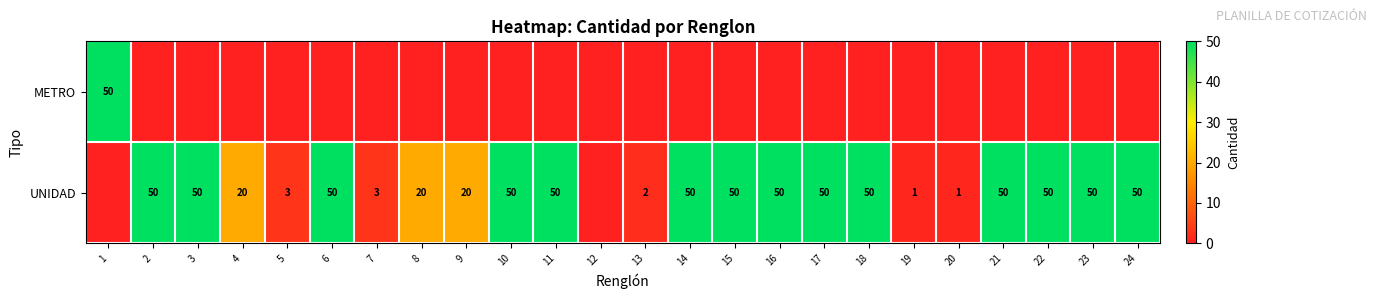

List the series in order of their peak value, highest first.

row_0, row_1